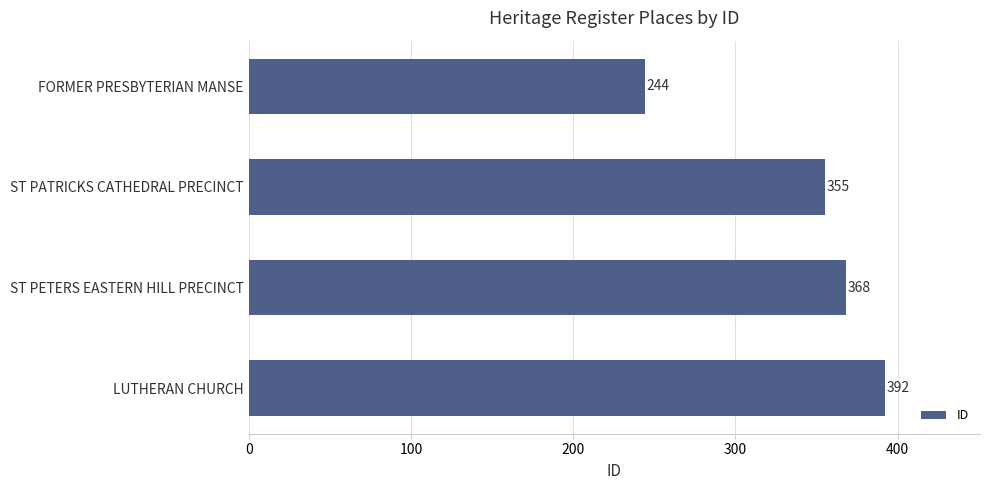

Reading top to bottom, transcribe all the data shown in this chart.

FORMER PRESBYTERIAN MANSE=244	ST PATRICKS CATHEDRAL PRECINCT=355	ST PETERS EASTERN HILL PRECINCT=368	LUTHERAN CHURCH=392